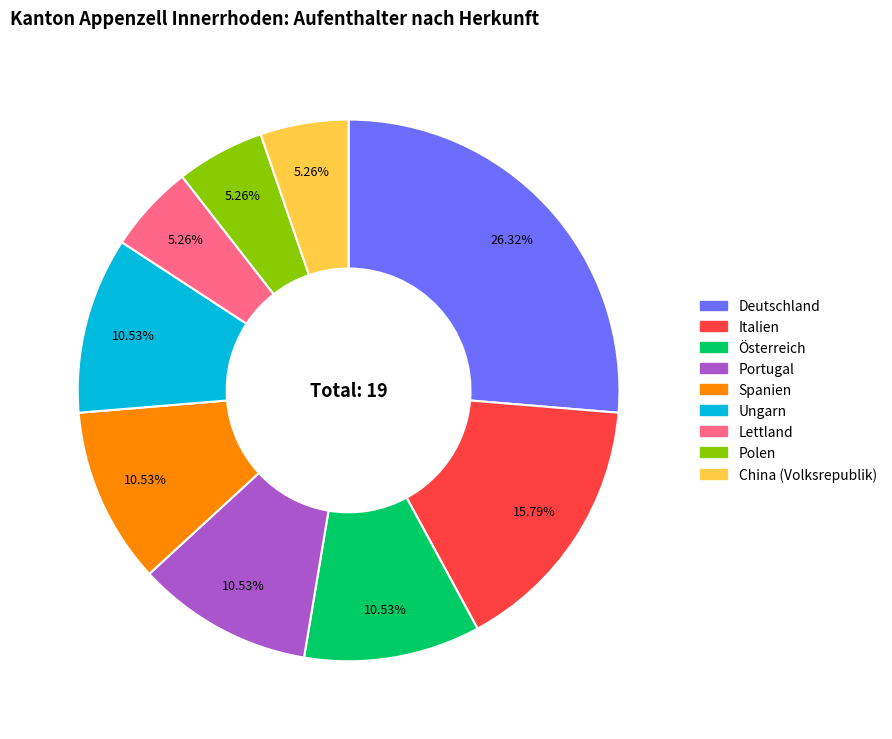

Approximately how many times larger is the value at Spanien compared to Italien?

0.7